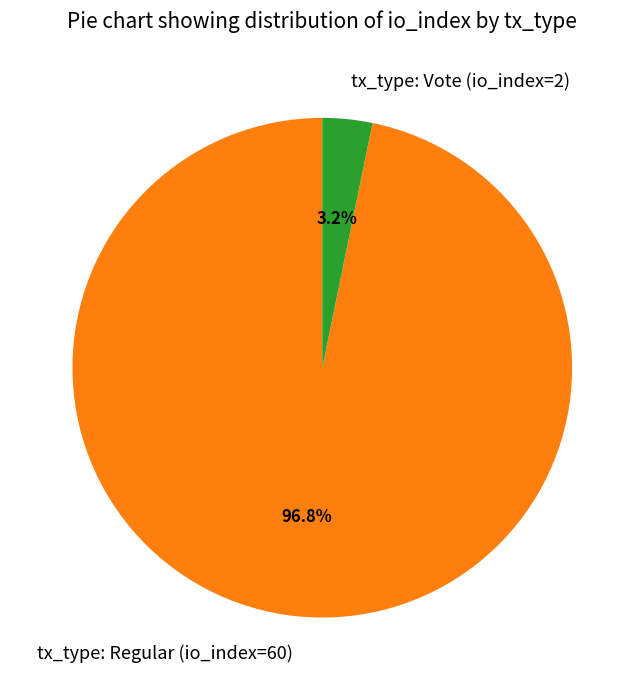

What percentage is the tx_type: Vote (io_index=2) slice, to the nearest percent?

3%